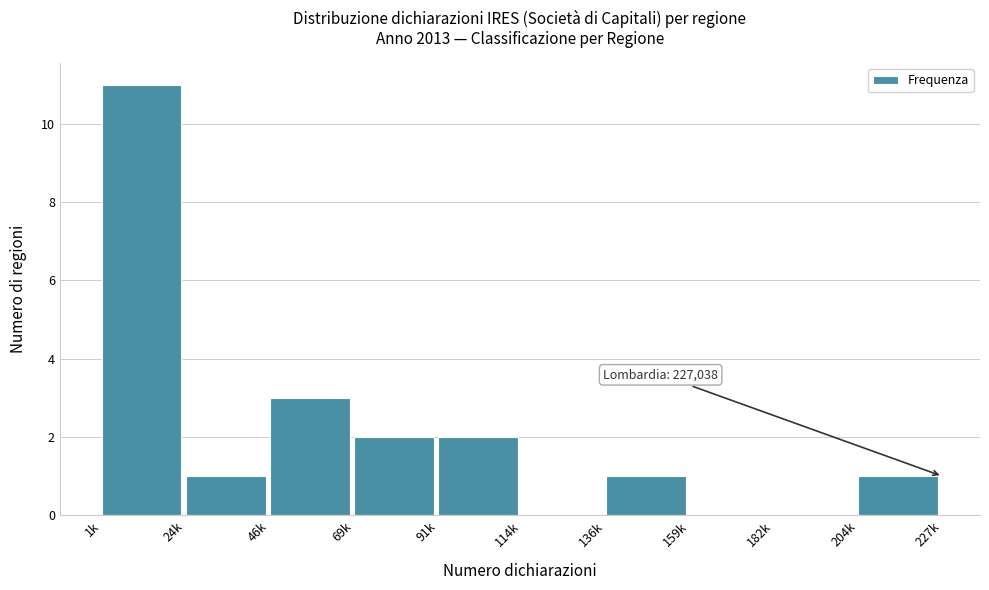

Reading left to right, what are all the values shown in this chart?

1k=11	24k=1	46k=3	69k=2	91k=2	114k=0	136k=1	159k=0	182k=0	204k=1